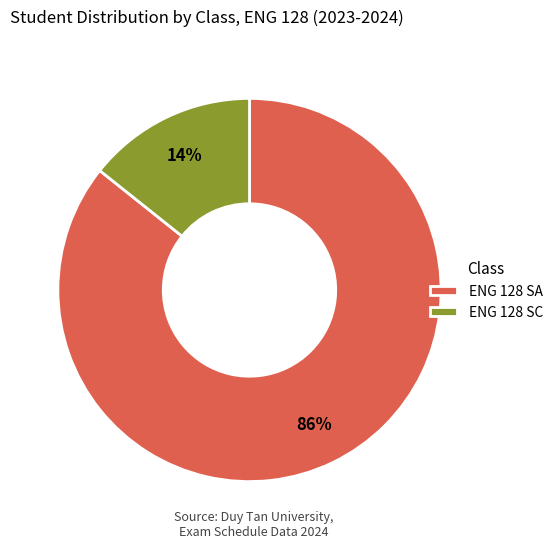

Combined, do ENG 128 SA and ENG 128 SC account for over 50%?

Yes